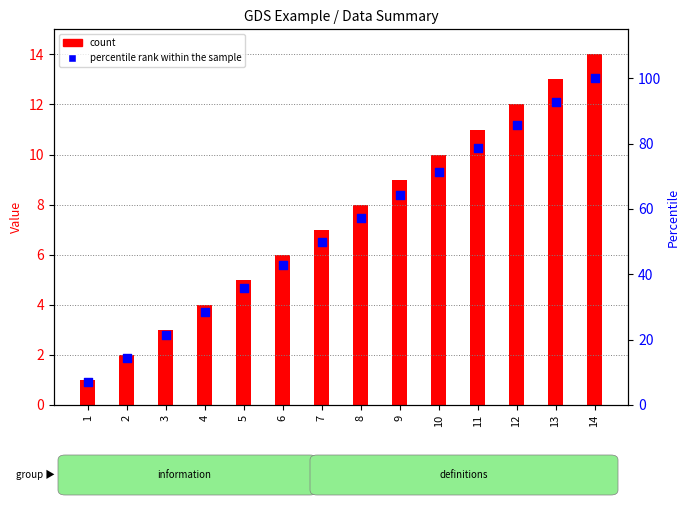

What is the total value across all series at 3?

24.4